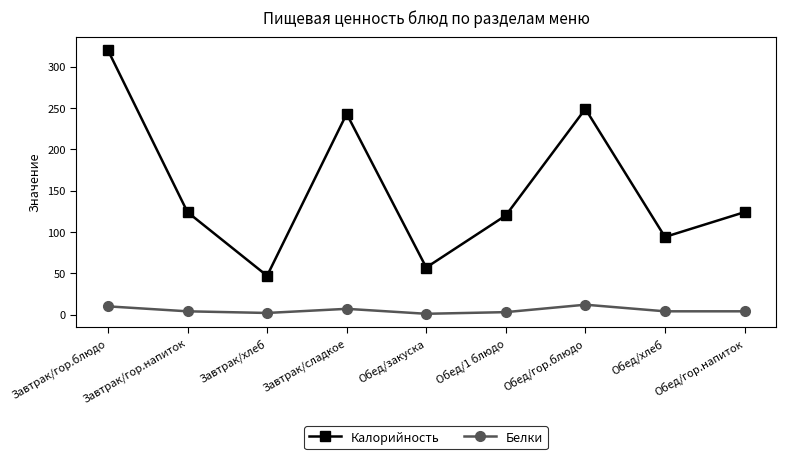

What is the smallest value displayed?

1